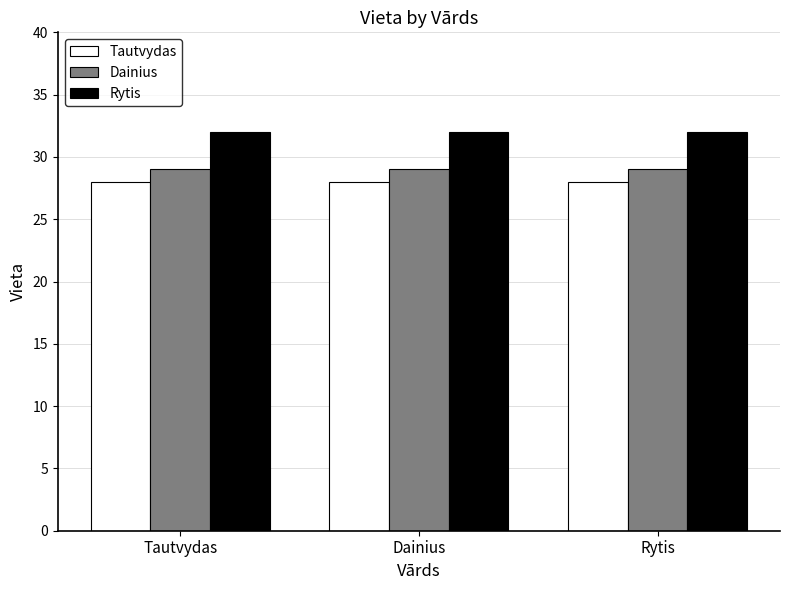

Rank the series by their average value, from highest to lowest.

Rytis, Dainius, Tautvydas